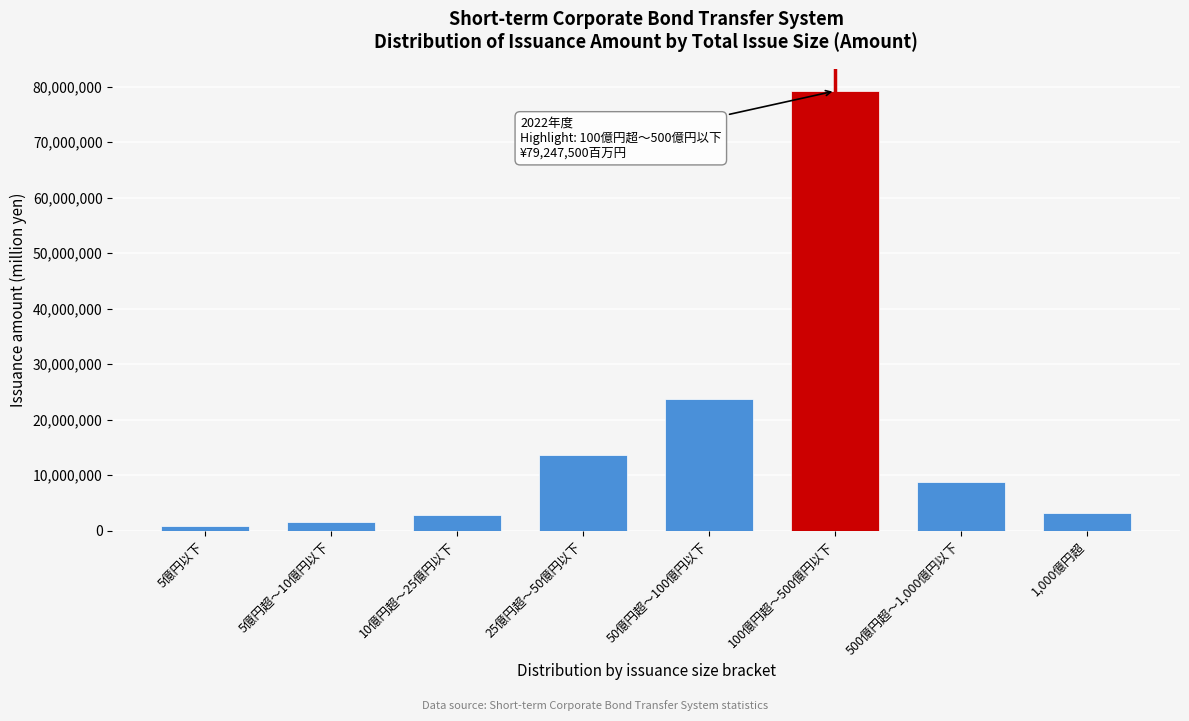

Reading left to right, what are all the values shown in this chart?

868745	1629471	2755900	13606569	23708312	79247500	8830000	3120000